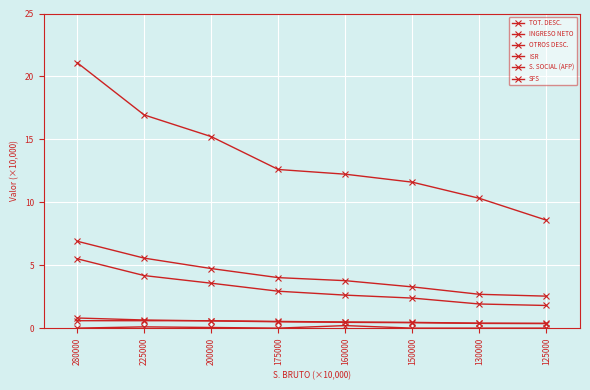

Does the chart have visible grid lines?

Yes